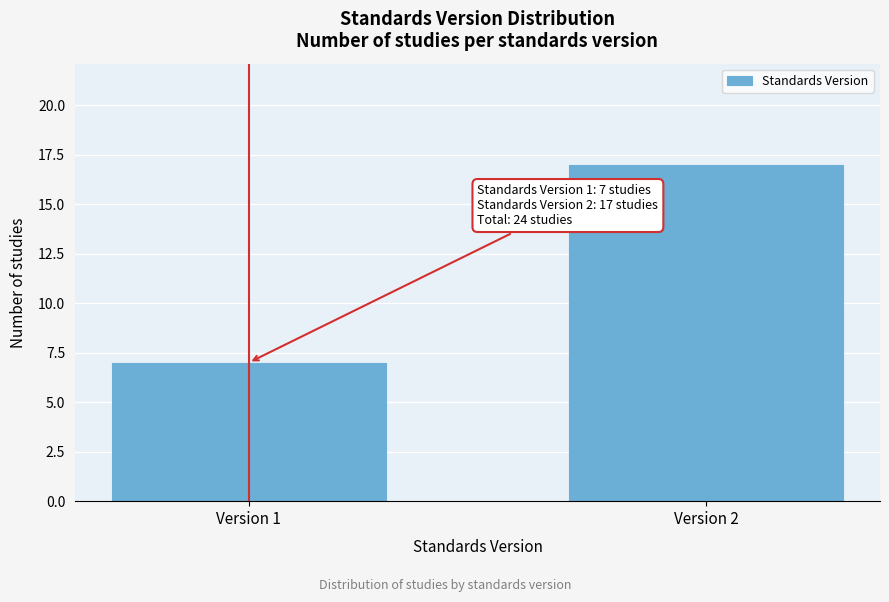

Reading right to left, extract all data points from this chart.

17	7